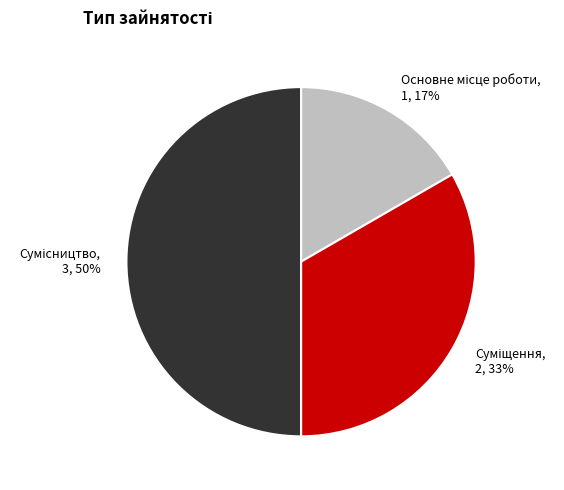

To the nearest percent, what is the average slice percentage?

33%